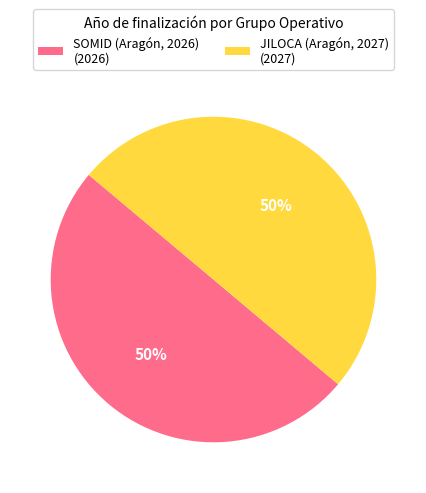

Count the number of slices in the pie.

2